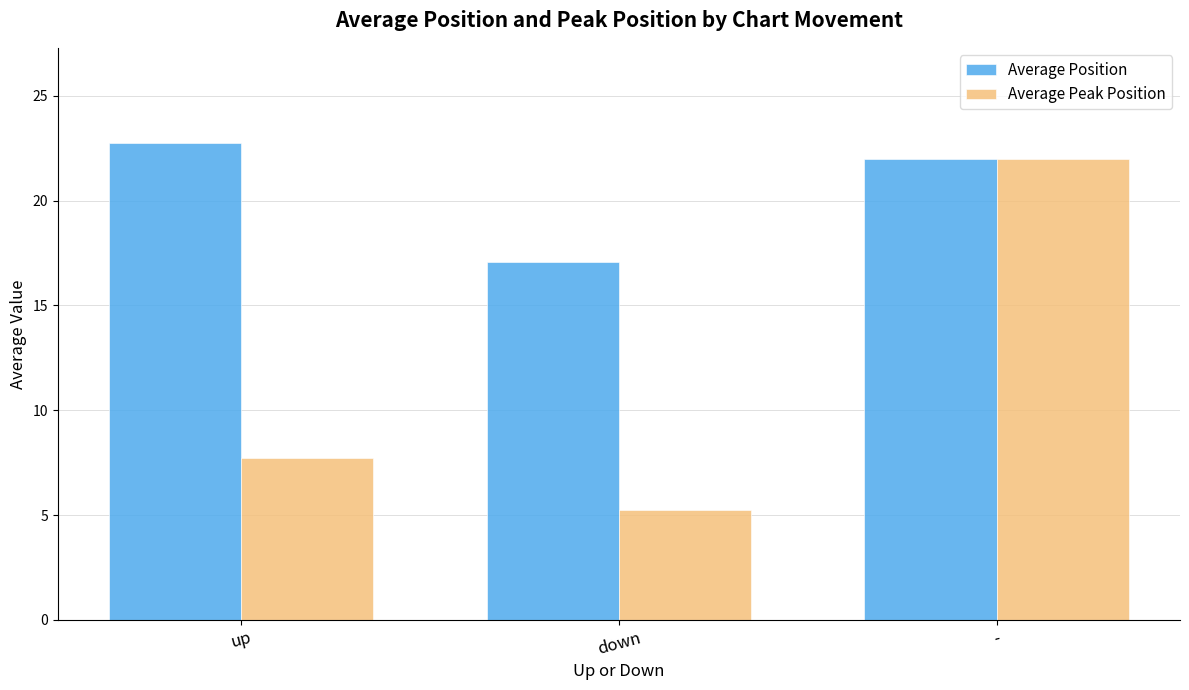

What is the value of the Average Position bar at the 3rd from the left?

22.0